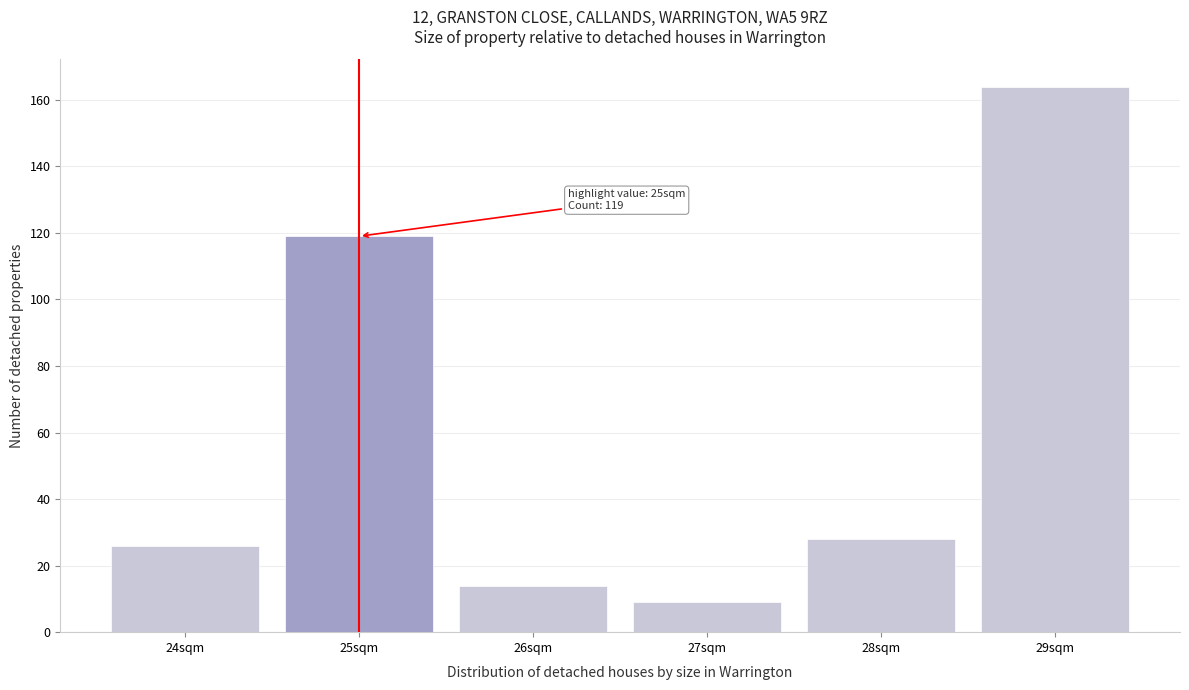

Reading left to right, what are all the values shown in this chart?

26	119	14	9	28	164